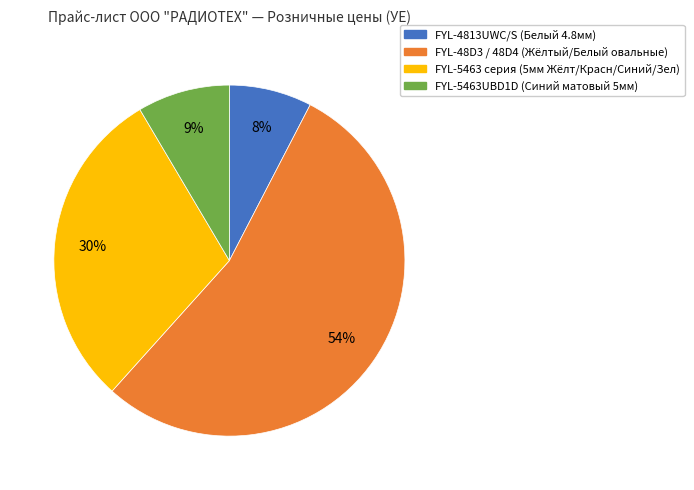

Is there any slice that represents more than half of the pie?

Yes